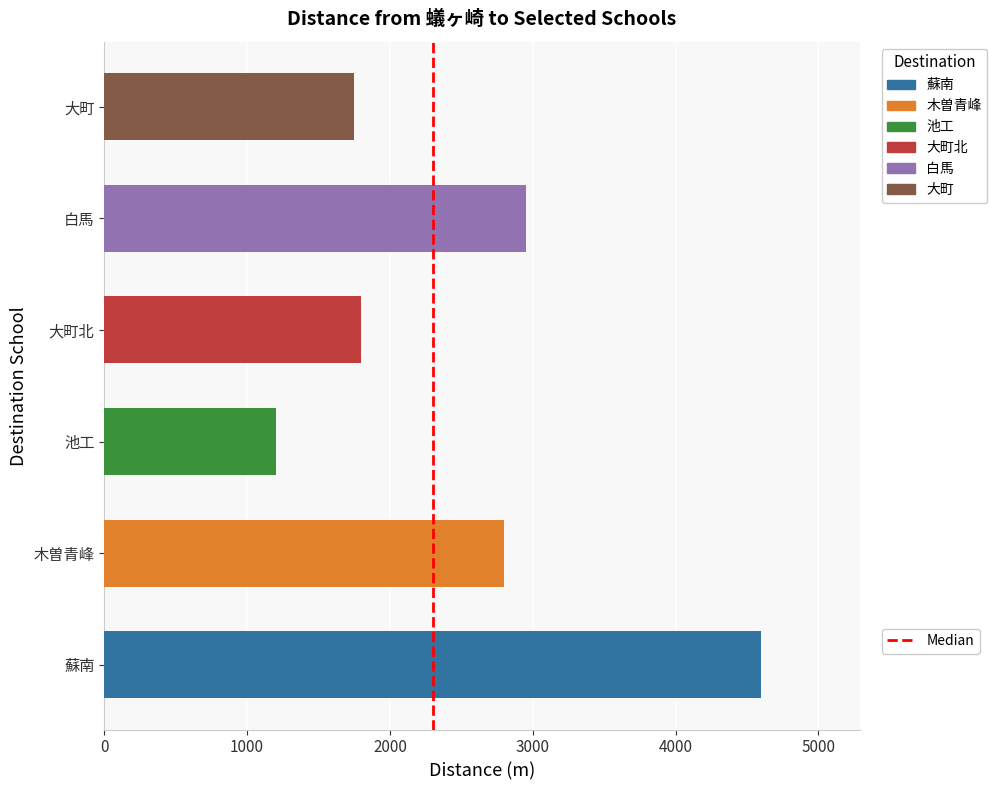

The chart shows a value of 1 at 1000. True or false?

False